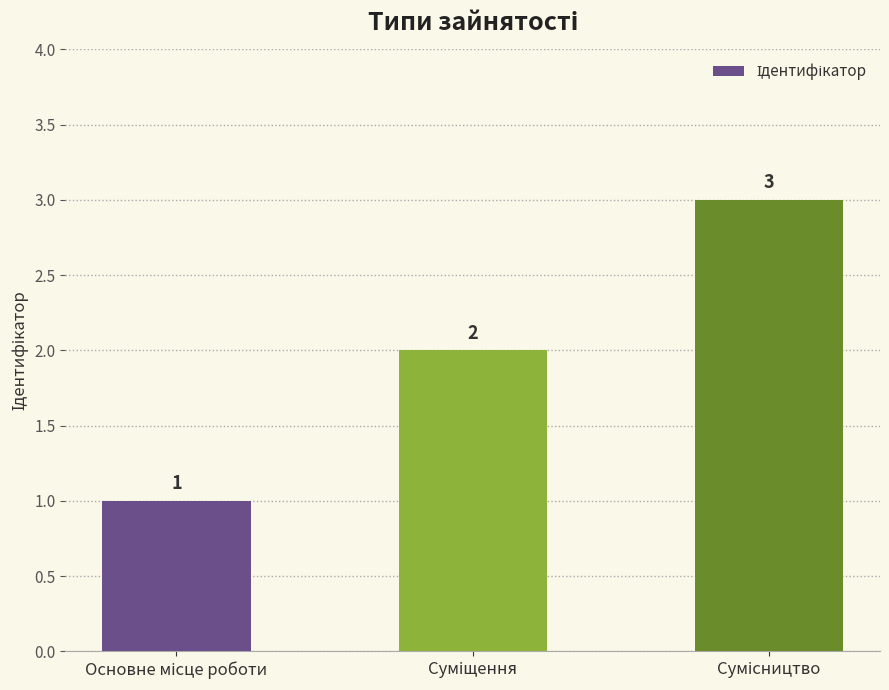

What is the maximum value shown in the chart?

3